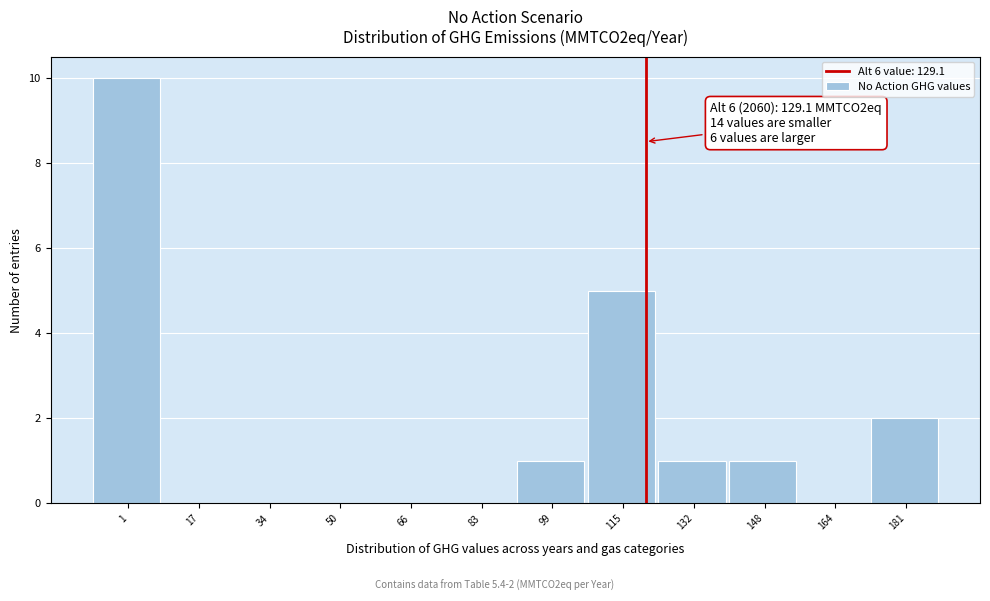

Reading left to right, what are all the values shown in this chart?

1=10	17=0	34=0	50=0	66=0	83=0	99=1	115=5	132=1	148=1	164=0	181=2